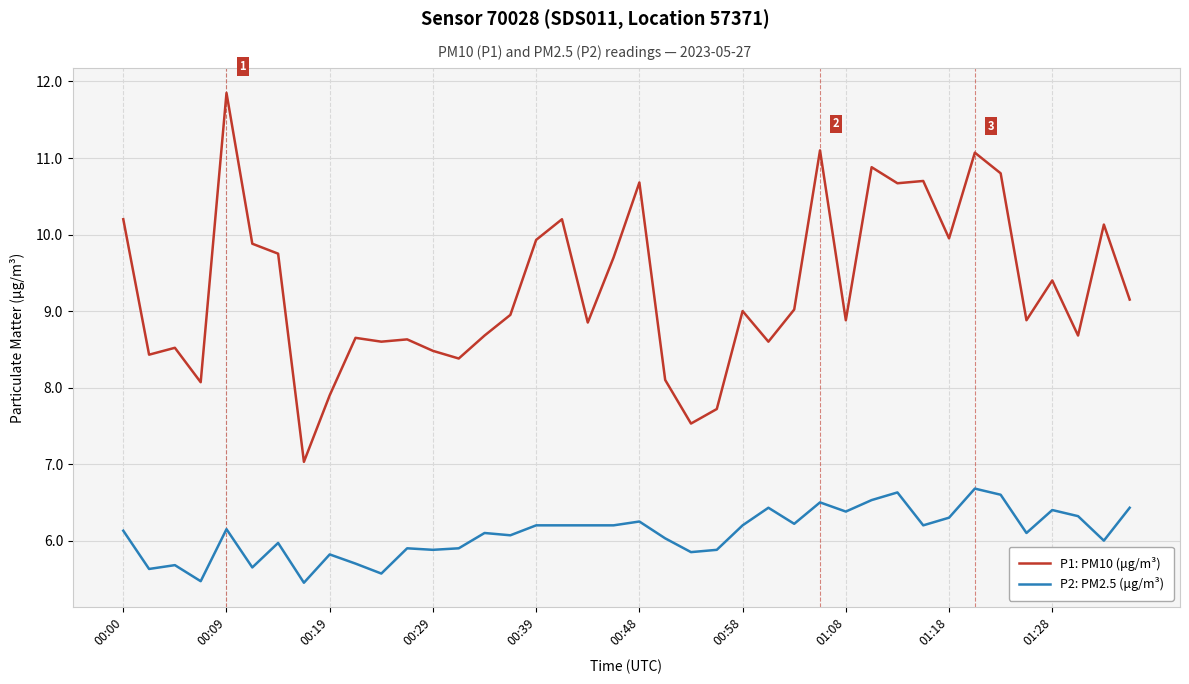

What is the difference between the maximum and minimum values in the P2: PM2.5 (μg/m³) series?

1.2